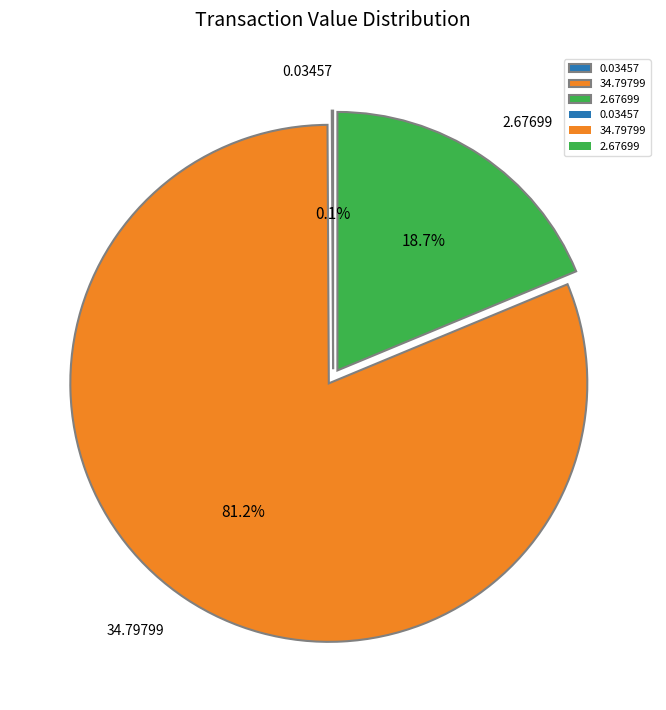

Which slice represents more than half of the pie?

34.79799